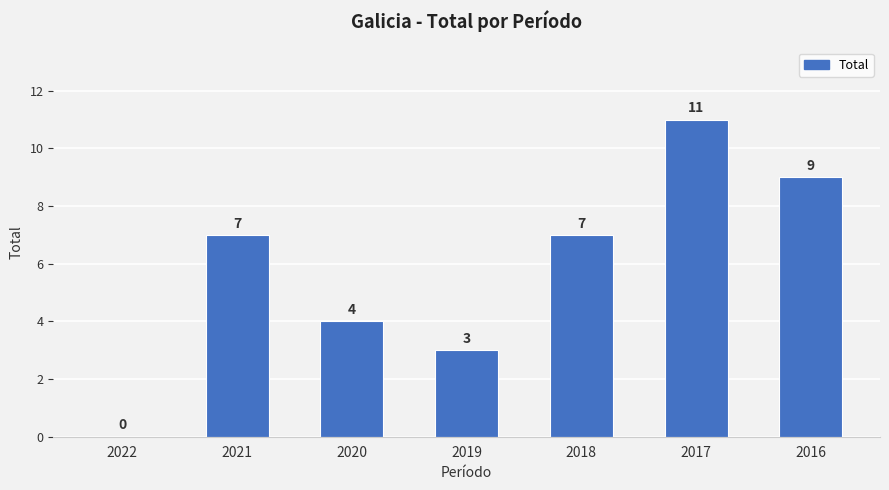

How many positive values are there?

6